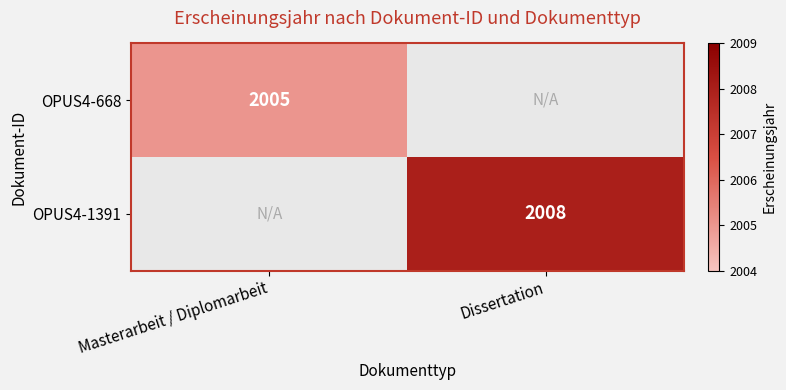

How many data points does each series have?

2